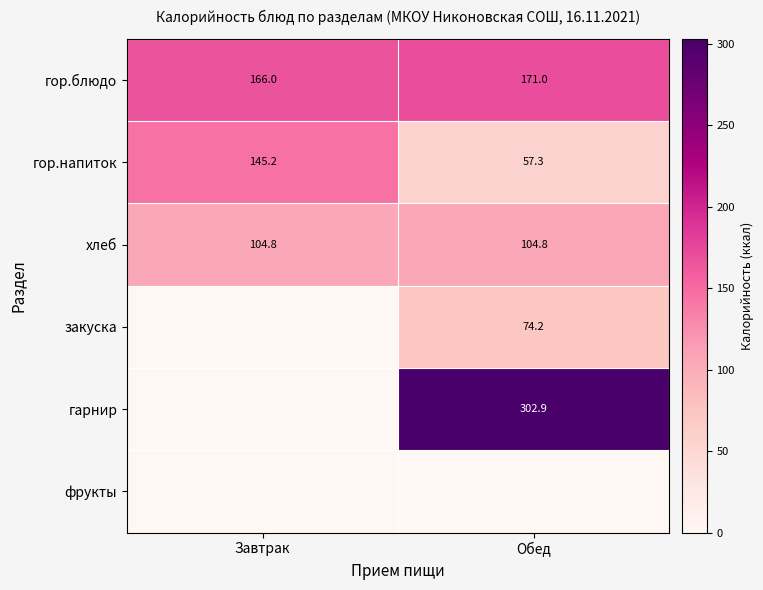

Between Обед and Завтрак, which is larger?

Обед